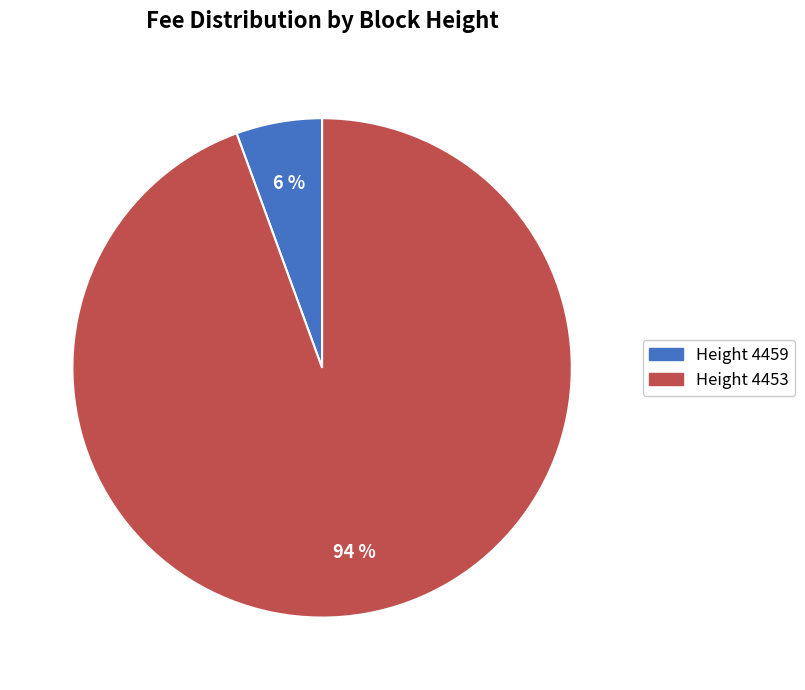

What is the total percentage of 4459 and 4453?

100.0%